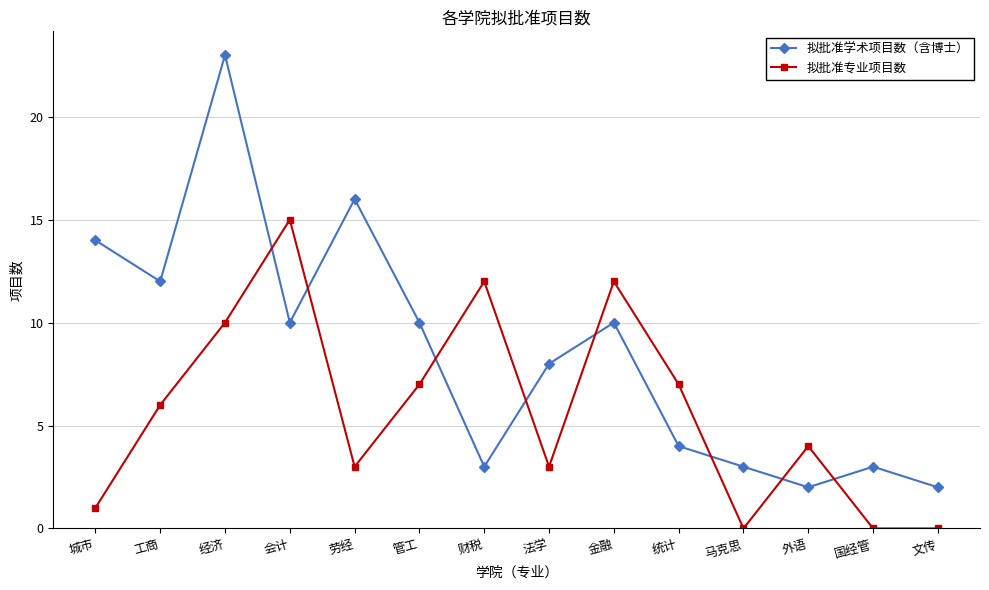

How many interior local peaks does the 拟批准专业项目数 series have?

4